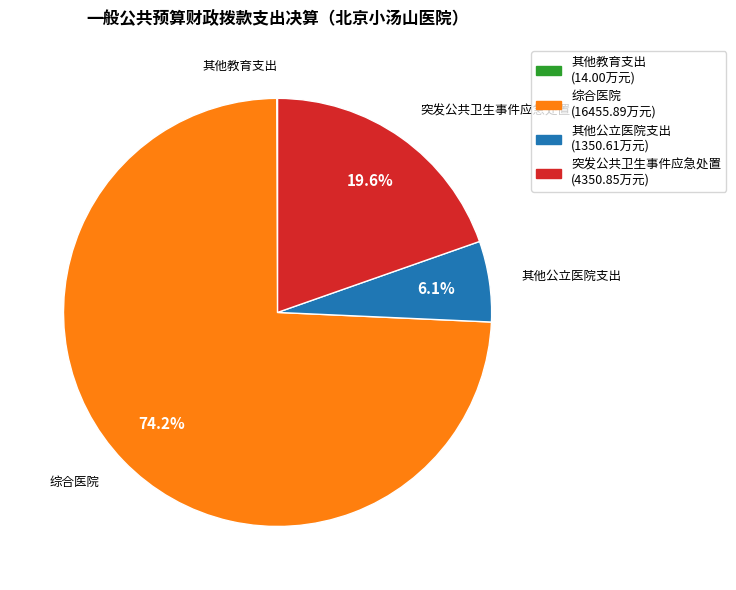

Between 其他公立医院支出 and 综合医院, which is larger?

综合医院